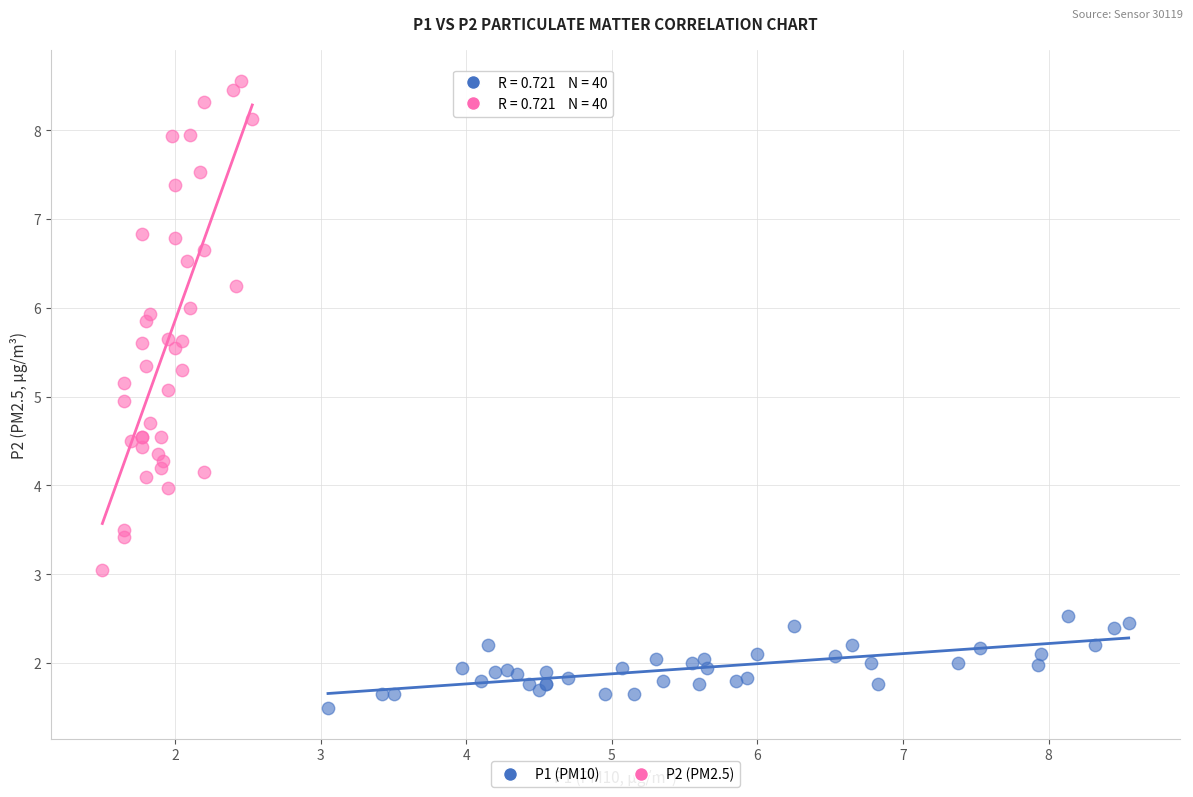

Which series reaches the maximum Y coordinate?

P2 (PM2.5)